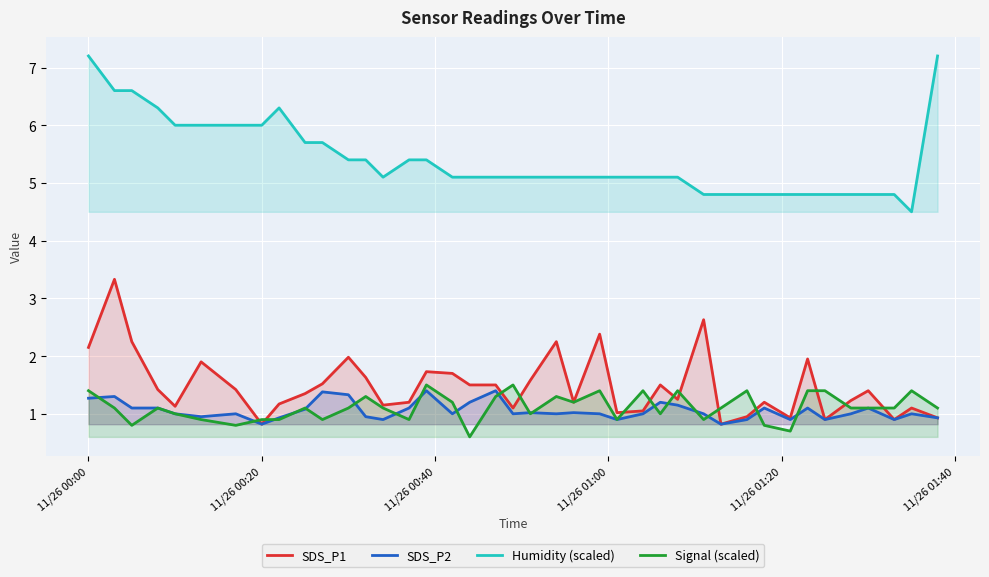

What is the smallest value displayed?

0.6